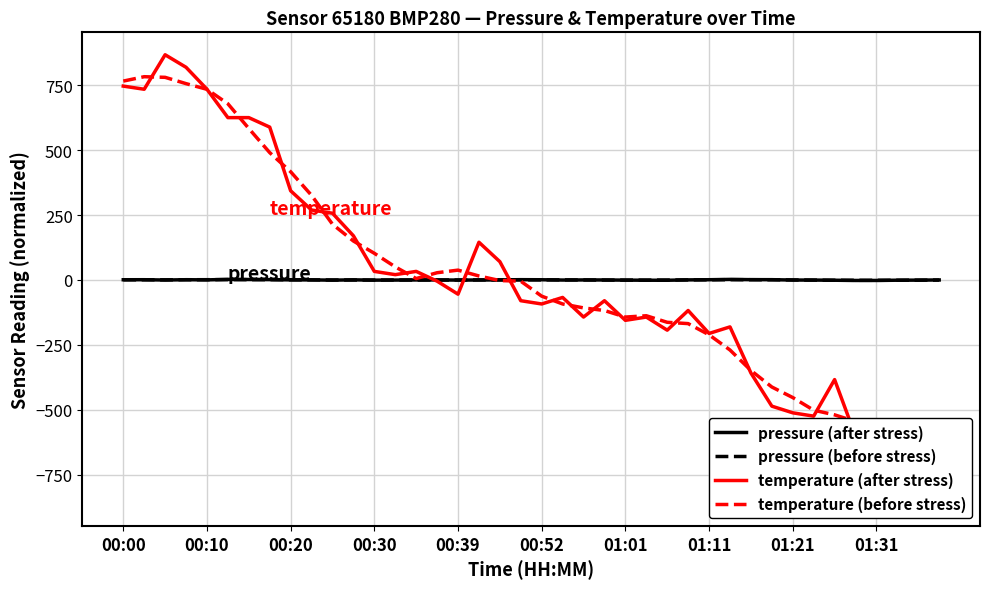

The temperature (before stress) series shows -412.6 at 31. True or false?

True